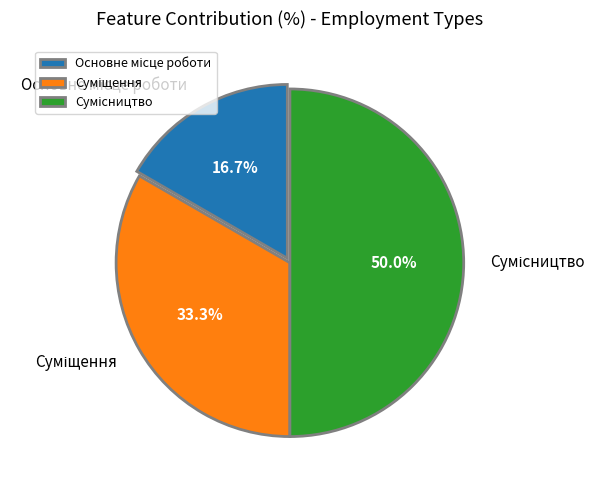

What percentage is NOT represented by Сумісництво?

50.0%